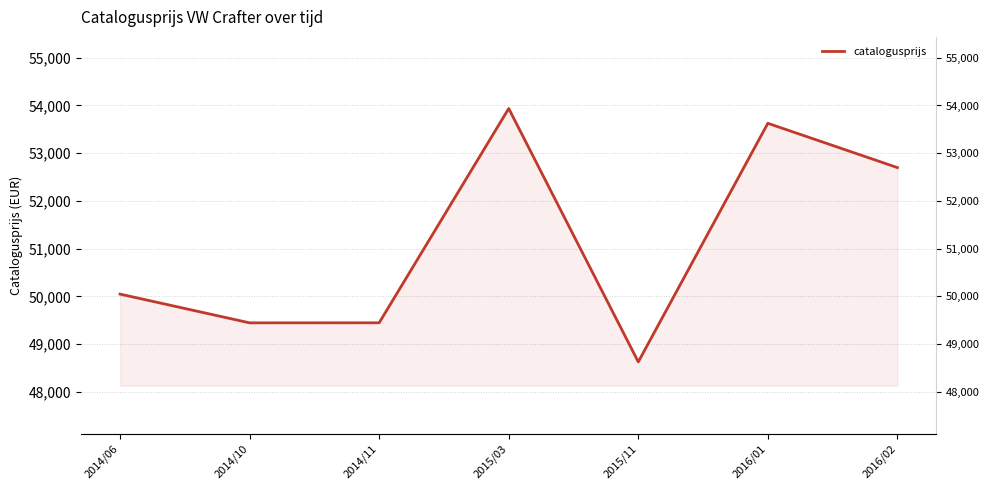

Which category has the lowest value across all series?

2015/11